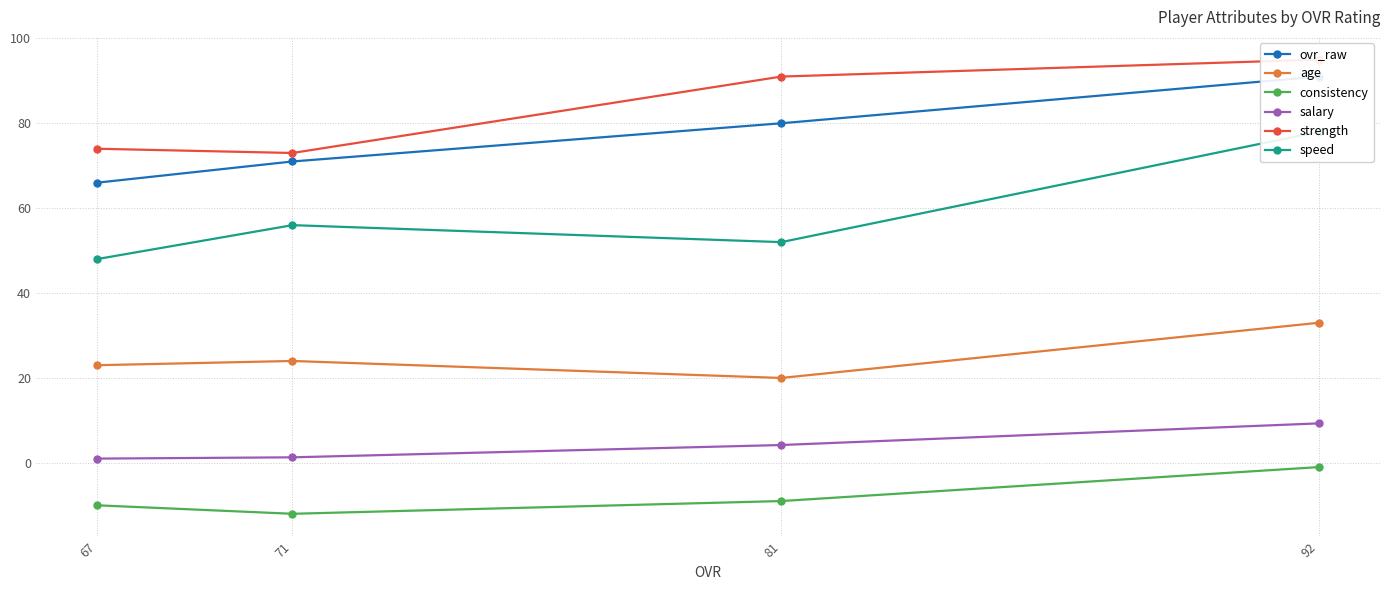

What is the value of the salary point at the 3rd from the left?

4.2